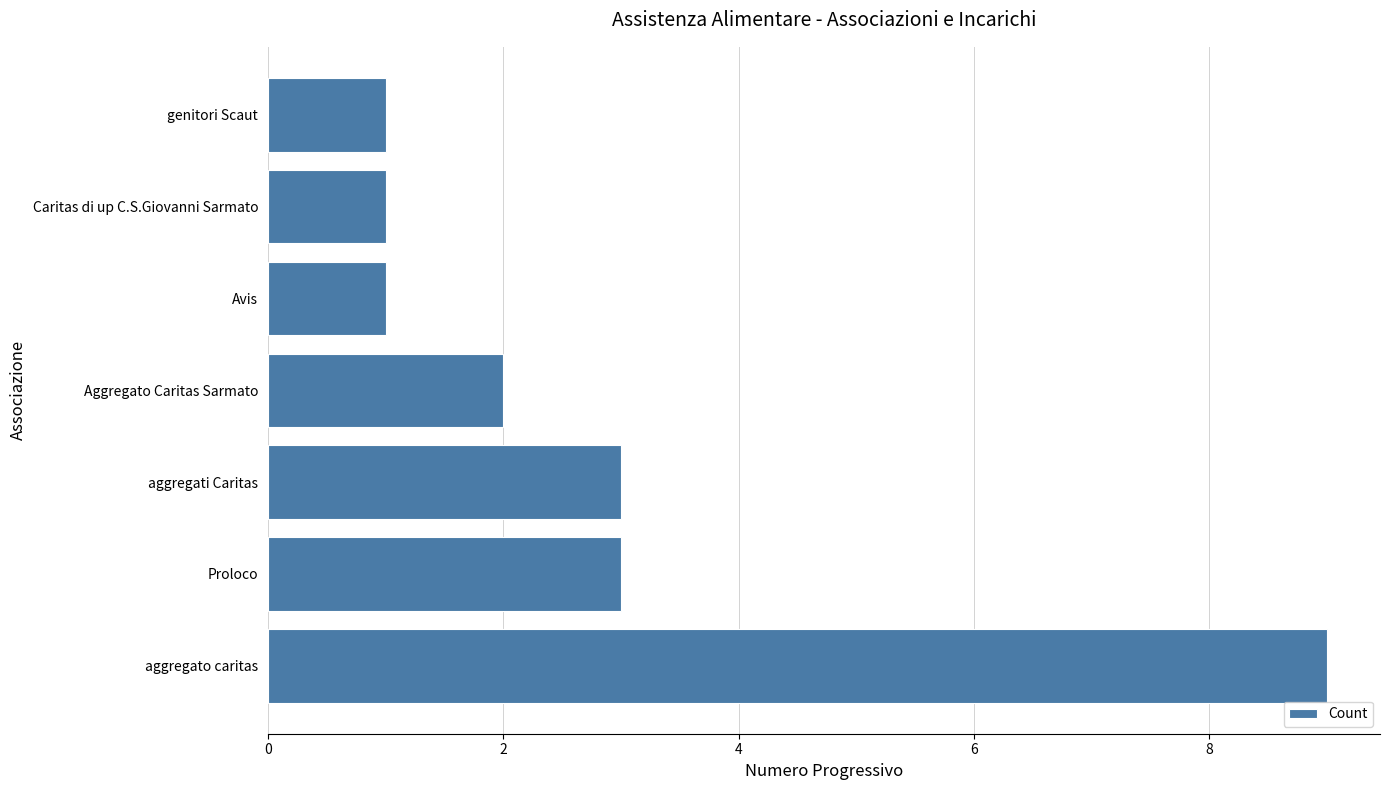

What is the minimum value shown in the chart?

1